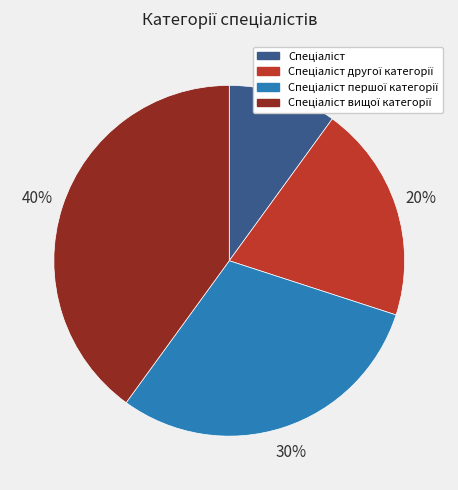

To the nearest percent, what is the difference between the largest and smallest slice percentages?

30%